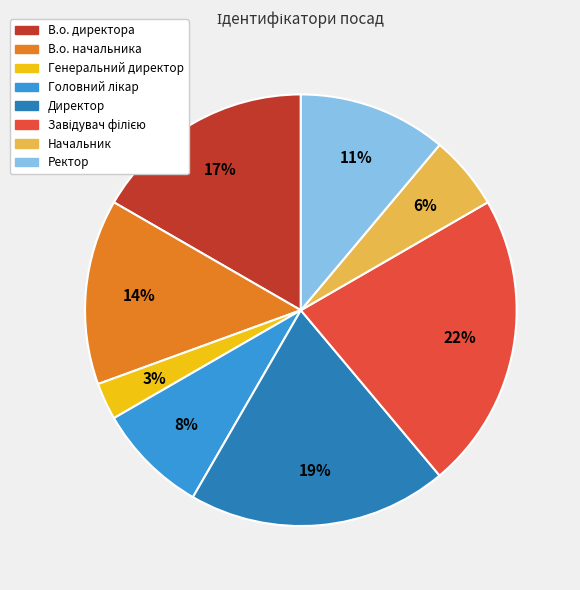

What is the smallest slice in the pie chart?

Генеральний директор